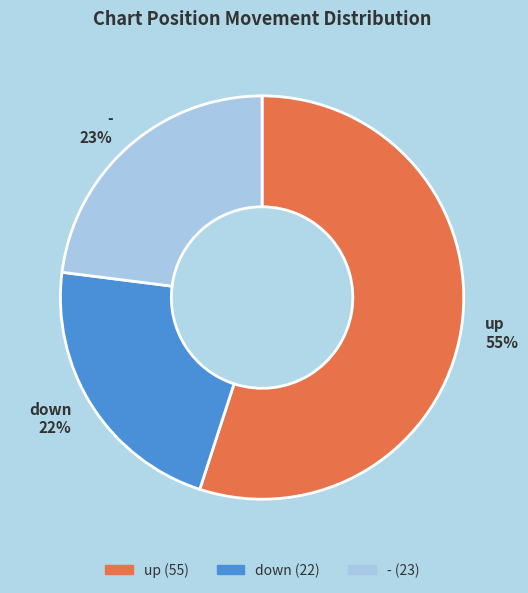

The up slice represents 55% of the pie. True or false?

True